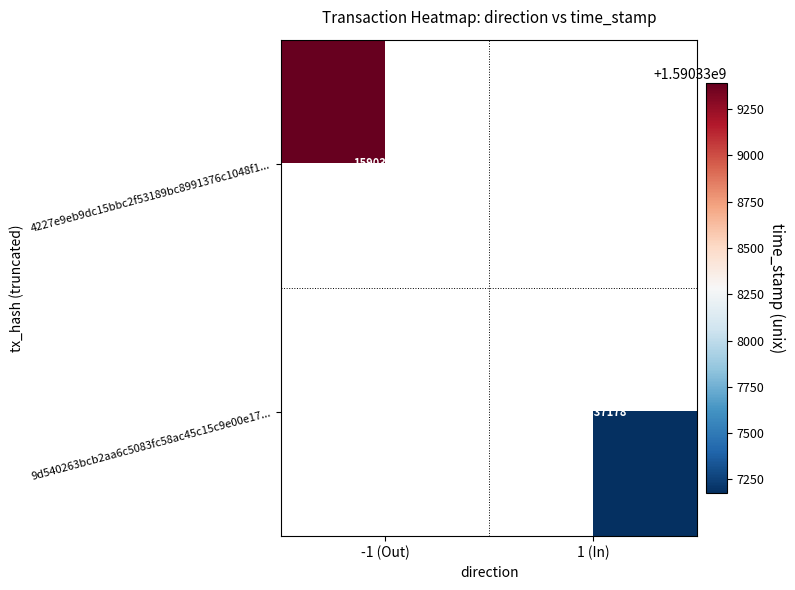

The value of 4227e9eb9dc15bbc2f53189bc8991376c1048f1... at -1 (Out) is 1590339390. True or false?

True